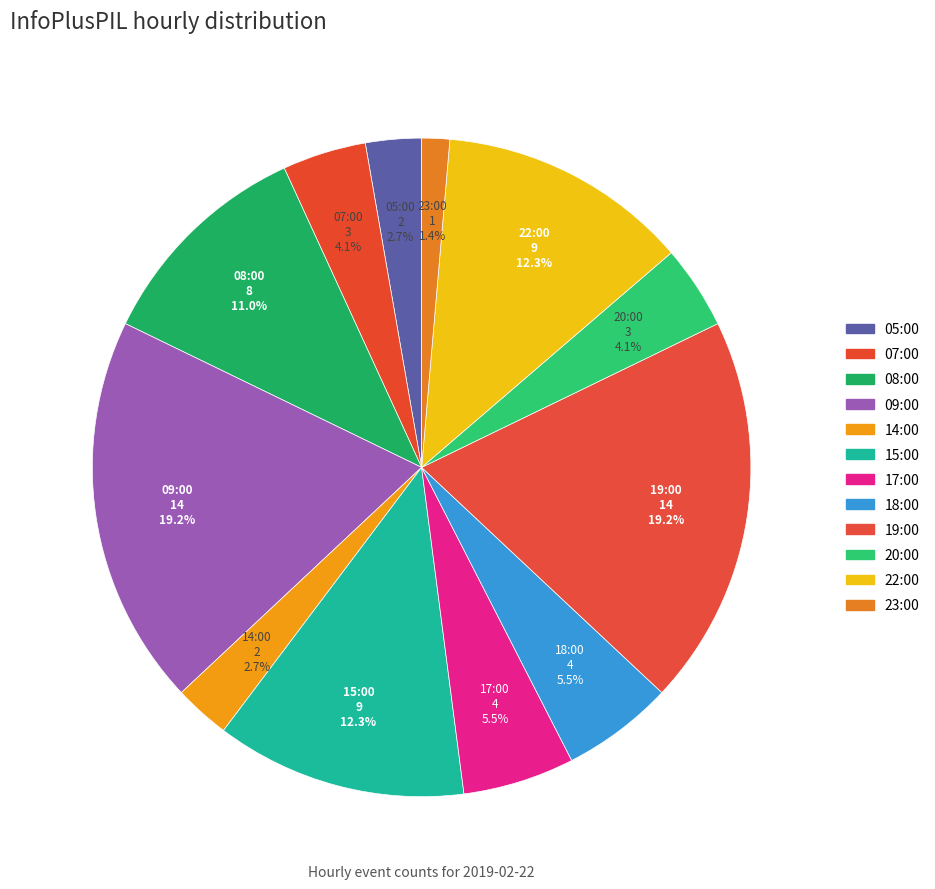

How many segments does this pie chart have?

12